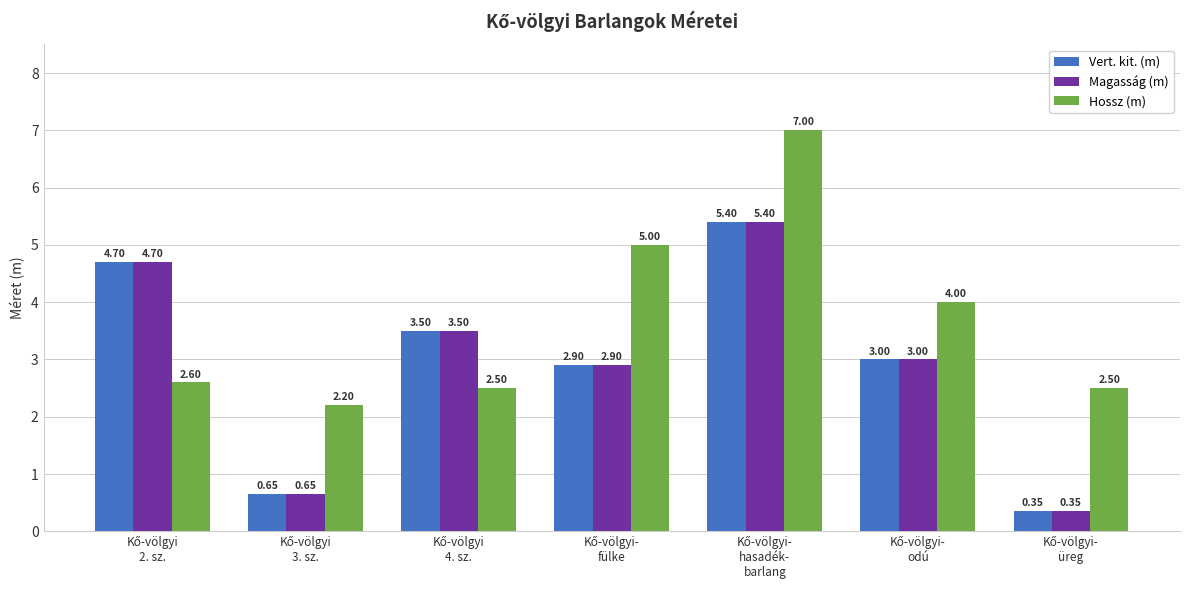

What is the average value of the Vert. kit. (m) series?

2.9